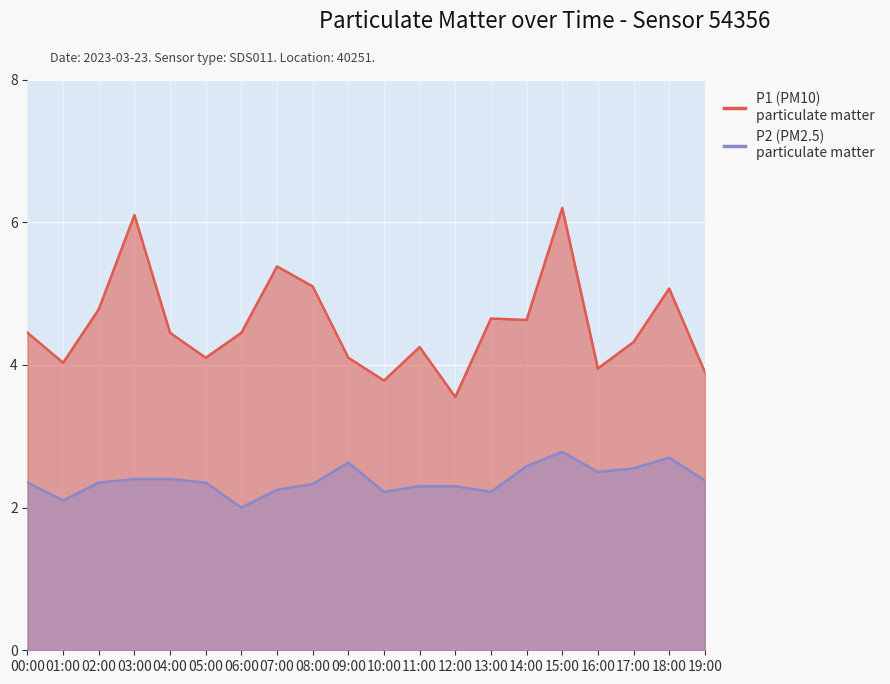

Rank the series by their maximum value, from highest to lowest.

P1, P2